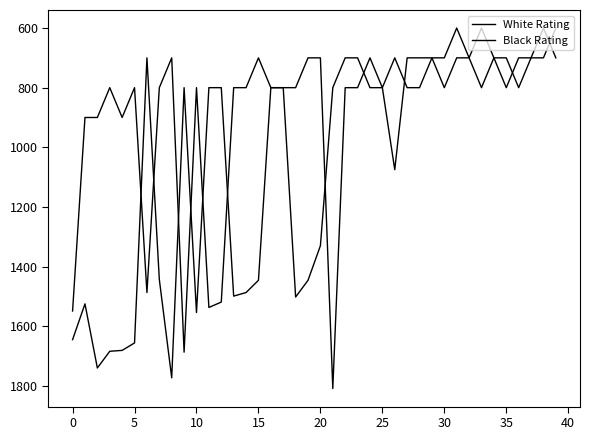

What is the smallest value displayed?

600